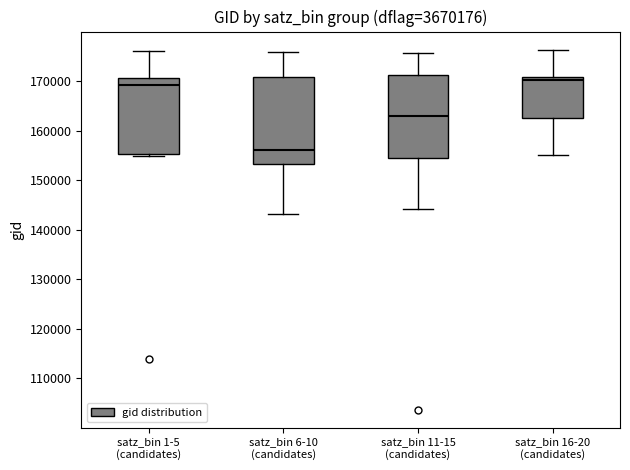

Reading left to right, read every box against the y-axis: the position of its median line, the range the box covers, and the ends of its whiskers. The values are not printed on the chart, so give them approximately, as read against the axis.

satz_bin 1-5 (candidates): median 169000, box 155000 to 171000, whiskers 155000 (just below the box's lower edge) to 176000
satz_bin 6-10 (candidates): median 156000, box 153000 to 171000, whiskers 143000 to 176000
satz_bin 11-15 (candidates): median 163000, box 154000 to 171000, whiskers 144000 to 176000
satz_bin 16-20 (candidates): median 170000, box 163000 to 171000, whiskers 155000 to 176000